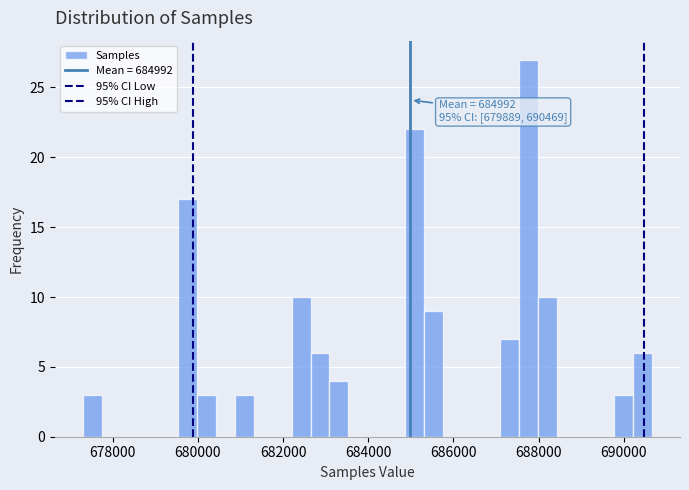

Around what value on the x-axis is the tallest bar? Give the approximate position of its centre, as read against the axis.

687800